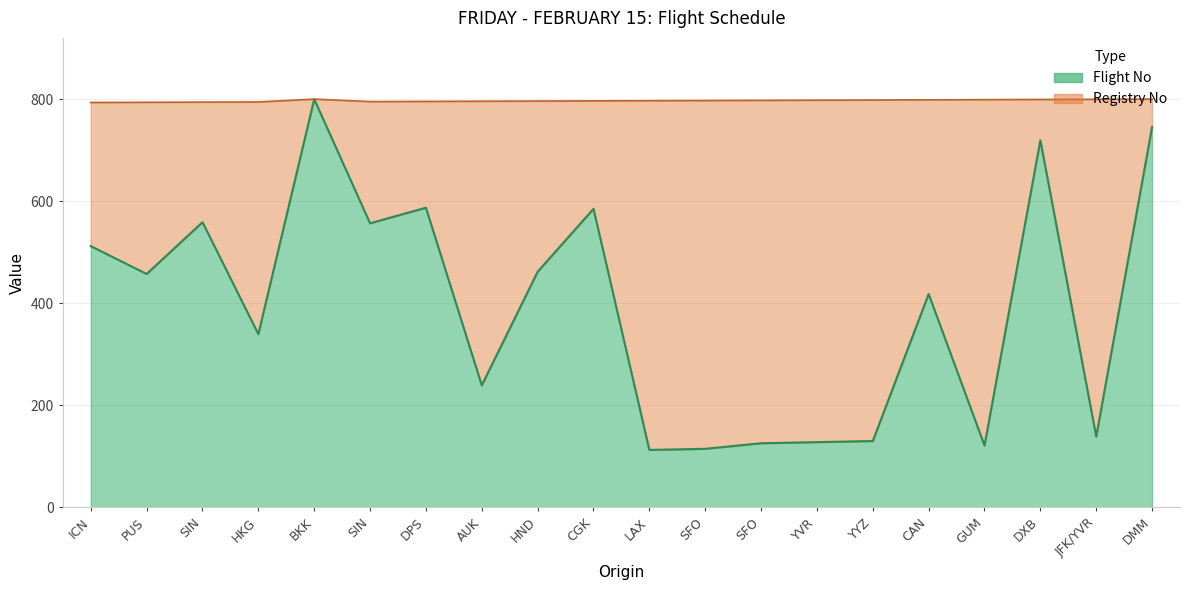

Rank the categories by value from lowest to highest.

LAX, SFO, GUM, SFO, YVR, YYZ, JFK/YVR, AUK, HKG, CAN, PUS, HND, ICN, SIN, SIN, CGK, DPS, DXB, DMM, BKK